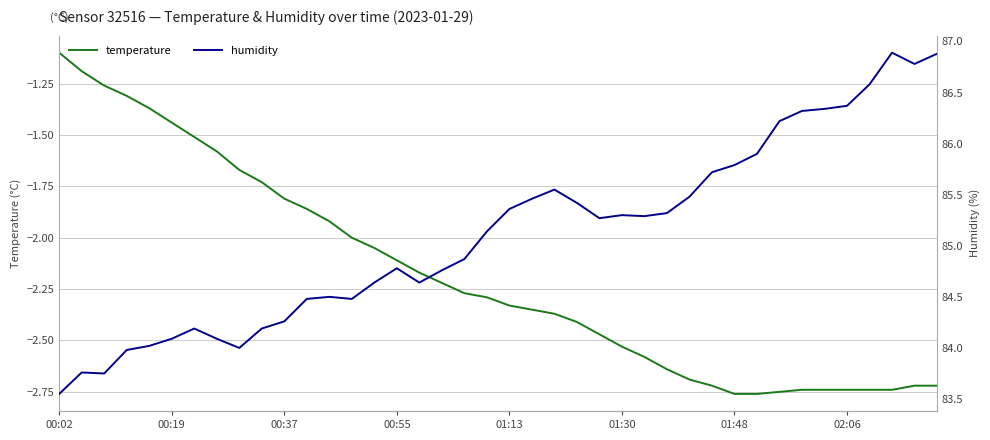

At which label is temperature closest to -1?

00:02